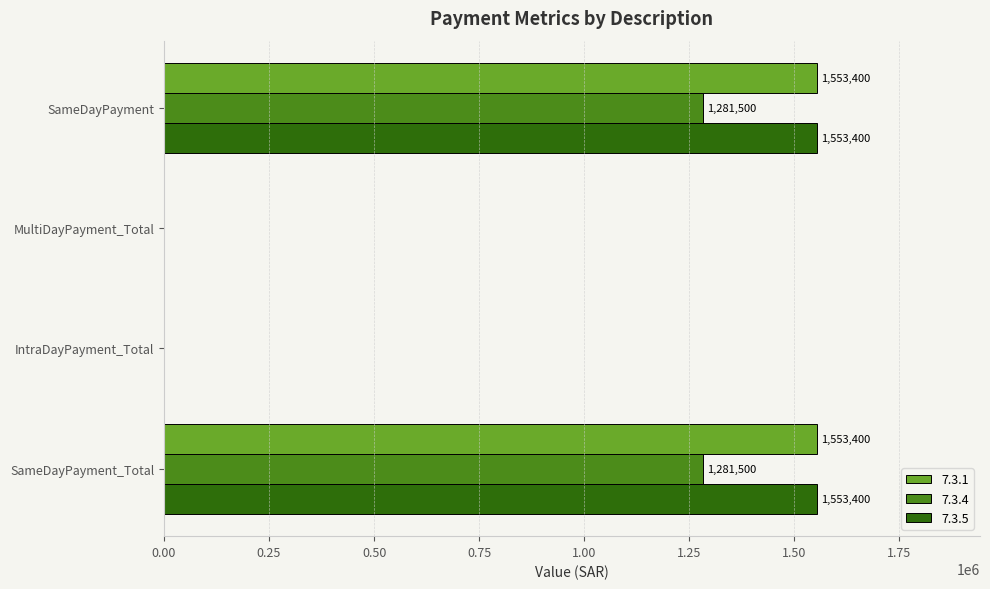

What is the sum of the 7.3.4 values at SameDayPayment_Total and SameDayPayment?

2563000